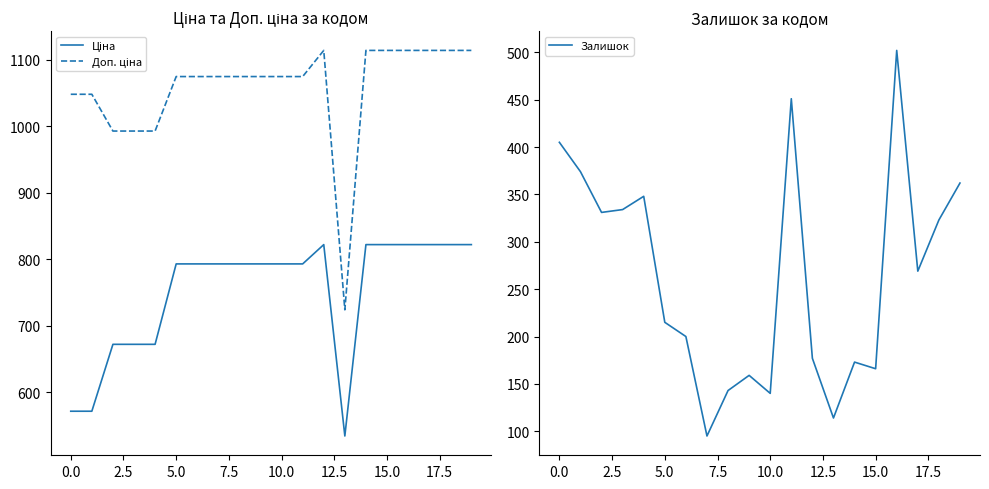

The value of Залишок at 15.0 is 109. True or false?

False